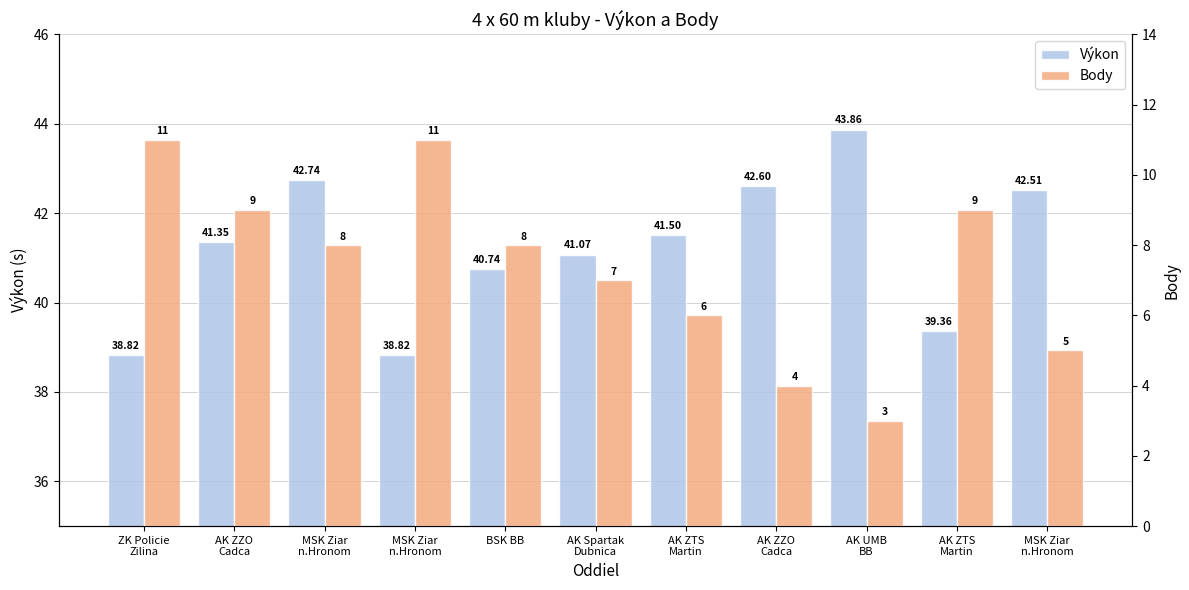

Reading right to left, extract all data points from this chart.

Výkon: MSK Ziar
n.Hronom=42.5	AK ZTS
Martin=39.4	AK UMB
BB=43.9	AK ZZO
Cadca=42.6	AK ZTS
Martin=41.5	AK Spartak
Dubnica=41.1	BSK BB=40.7	MSK Ziar
n.Hronom=38.8	MSK Ziar
n.Hronom=42.7	AK ZZO
Cadca=41.4	ZK Policie
Zilina=38.8
Body: MSK Ziar
n.Hronom=5.0	AK ZTS
Martin=9.0	AK UMB
BB=3.0	AK ZZO
Cadca=4.0	AK ZTS
Martin=6.0	AK Spartak
Dubnica=7.0	BSK BB=8.0	MSK Ziar
n.Hronom=11.0	MSK Ziar
n.Hronom=8.0	AK ZZO
Cadca=9.0	ZK Policie
Zilina=11.0